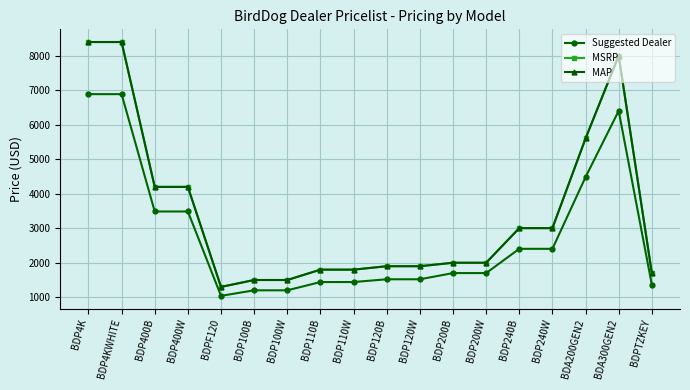

List the labels in order of MAP value, largest first.

BDP4K, BDP4KWHITE, BDA300GEN2, BDA200GEN2, BDP400B, BDP400W, BDP240B, BDP240W, BDP200B, BDP200W, BDP120B, BDP120W, BDP110B, BDP110W, BDPTZKEY, BDP100B, BDP100W, BDPF120